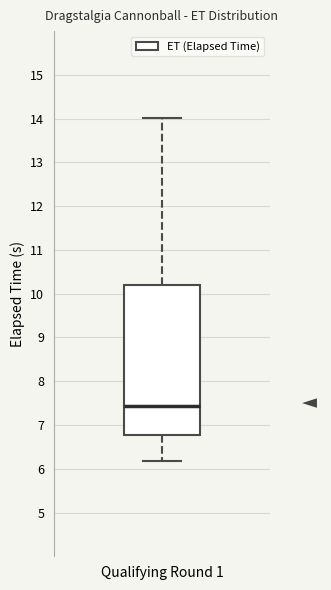

Read this box plot against the y-axis: the position of the median line, the range covered by the box, and the ends of both whiskers. The values are not printed on the chart, so give them approximately, as read against the axis.

median 7.4, box 6.8 to 10.2, whiskers 6.2 to 14.0